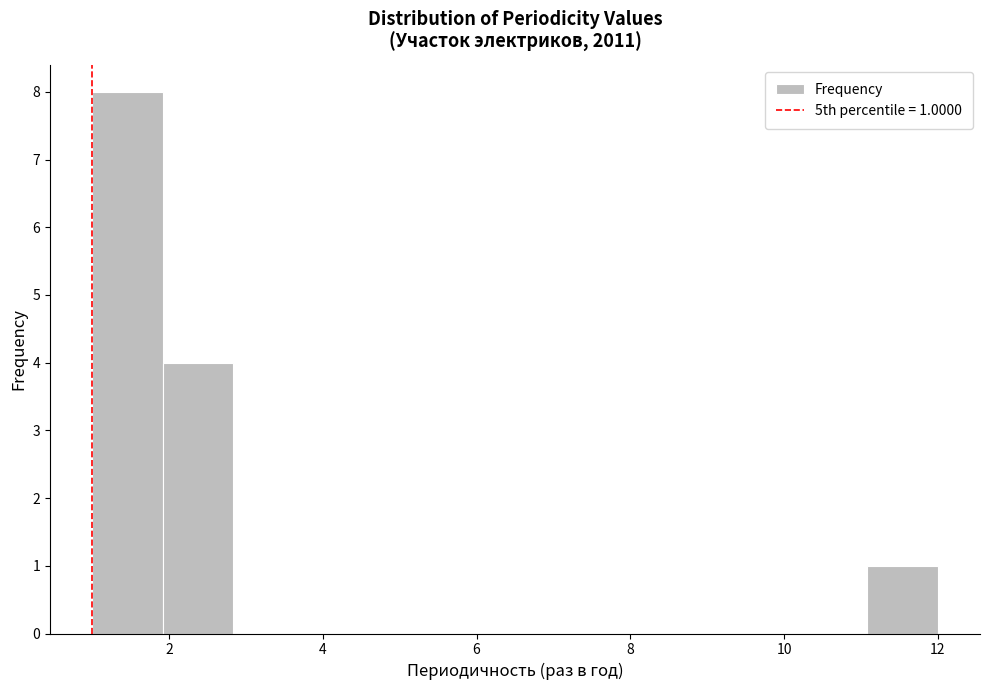

Over which range of the x-axis is the bar tallest?

1.0 to 2.0